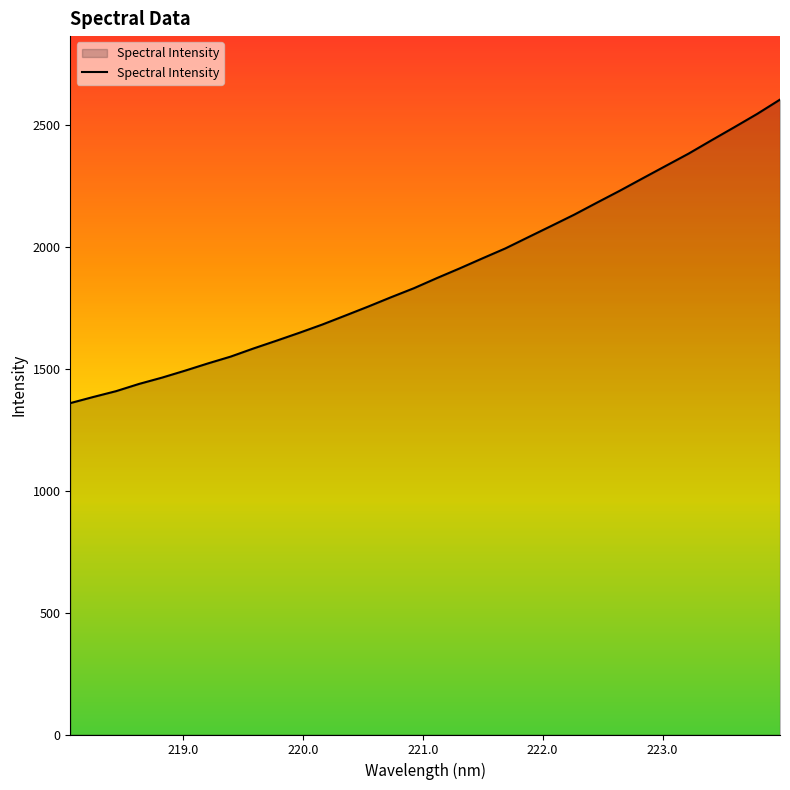

What is the smallest value displayed?

1360.2